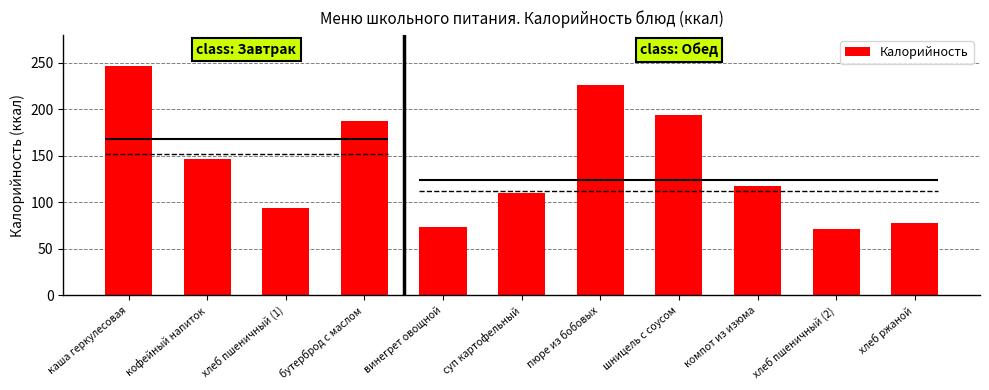

Which has a higher value, винегрет овощной or бутерброд с маслом?

бутерброд с маслом